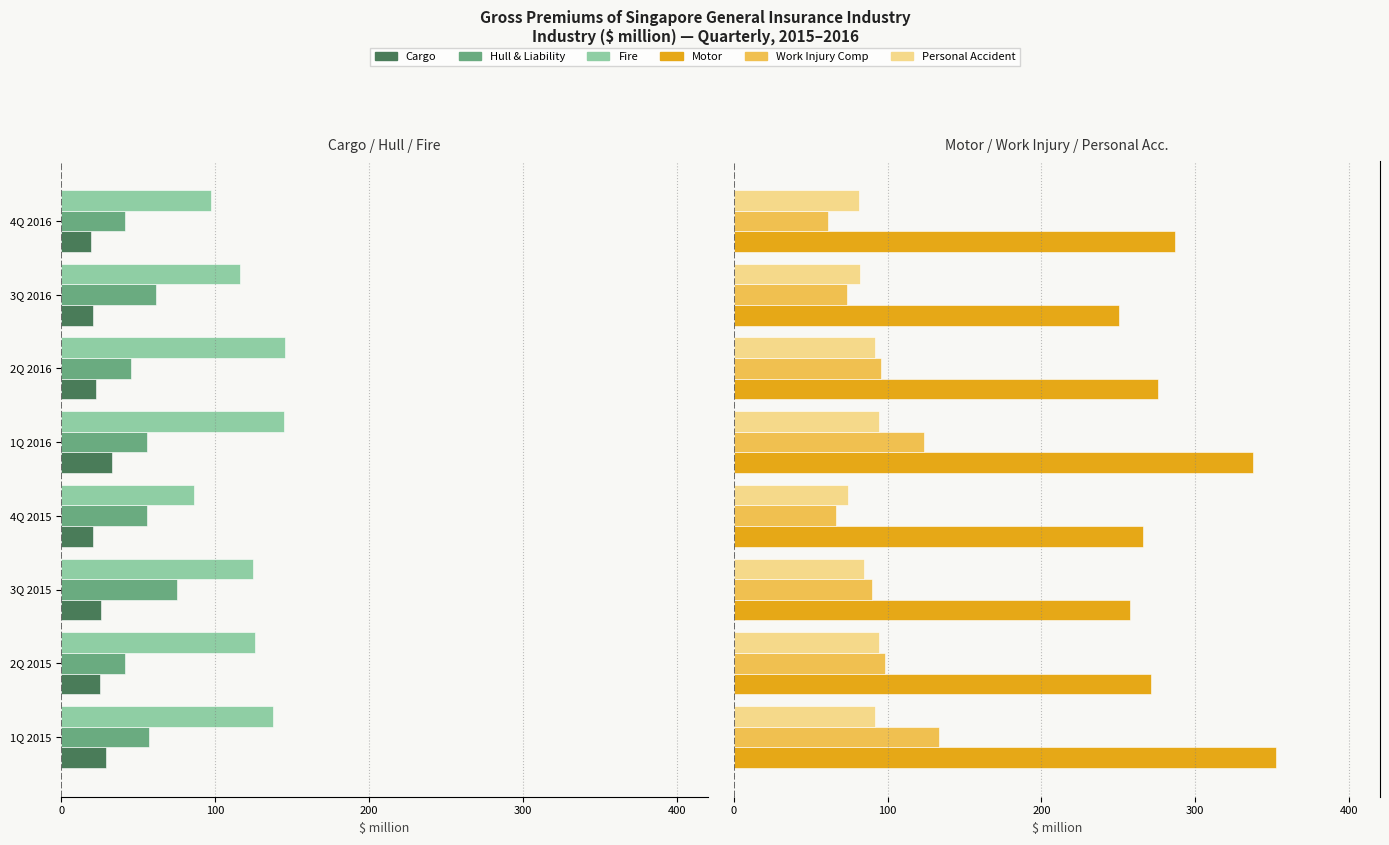

How many groups of bars are there?

8